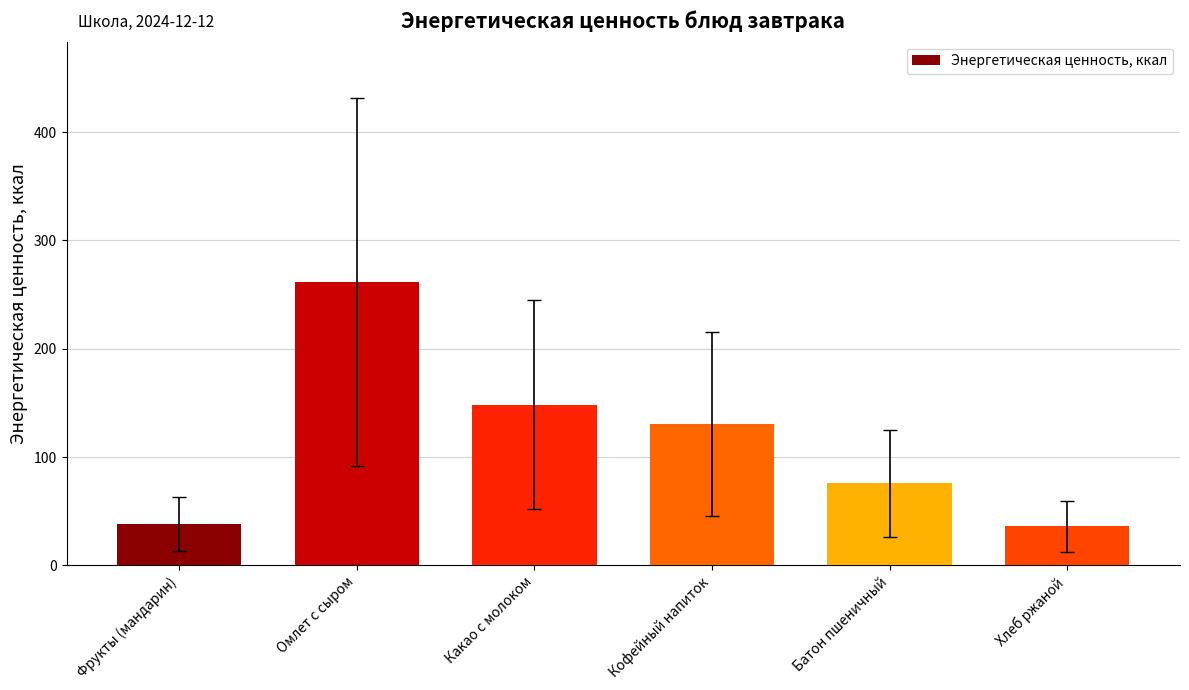

What is the value of the 4th bar from the left?

130.8